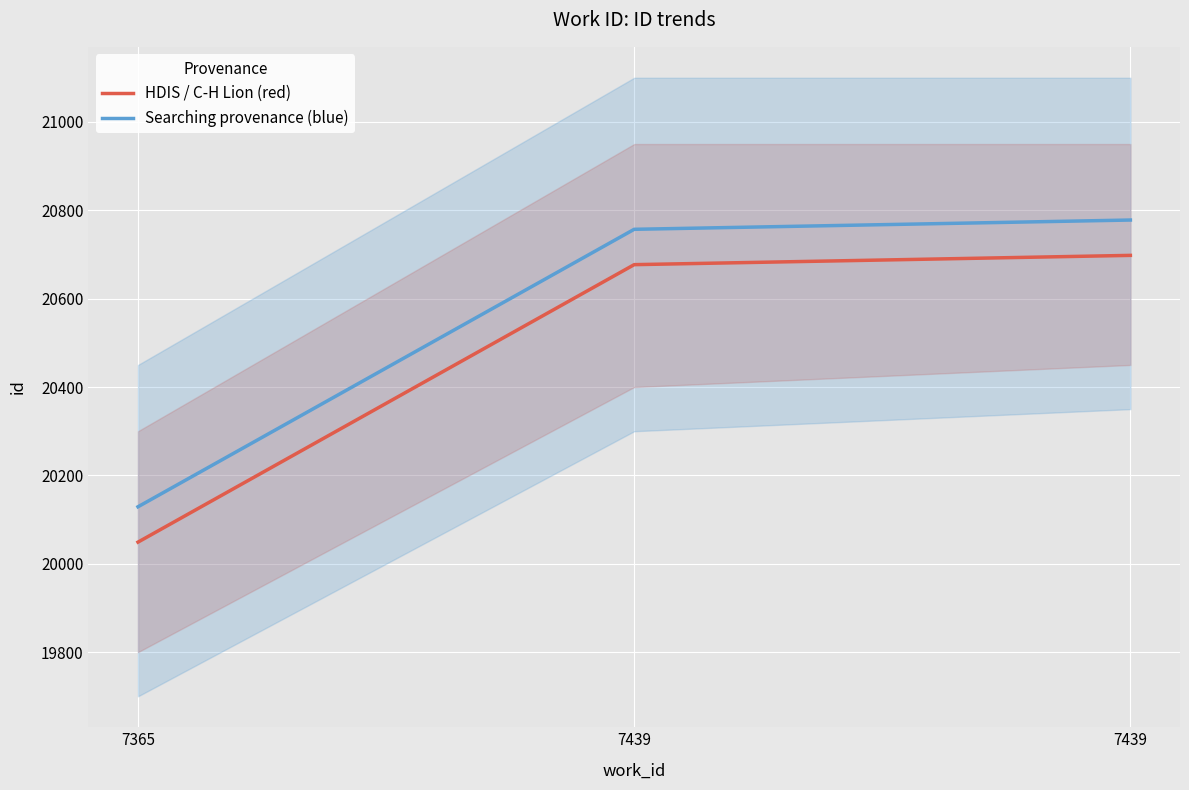

Does the chart display data point markers on the line(s)?

No